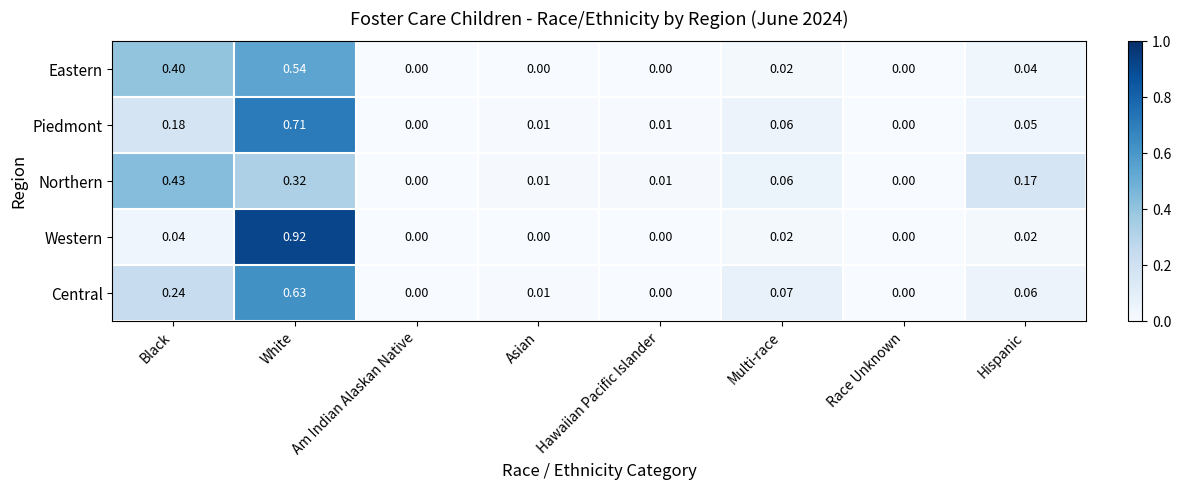

Which series changed the most between Asian and Hispanic?

Northern